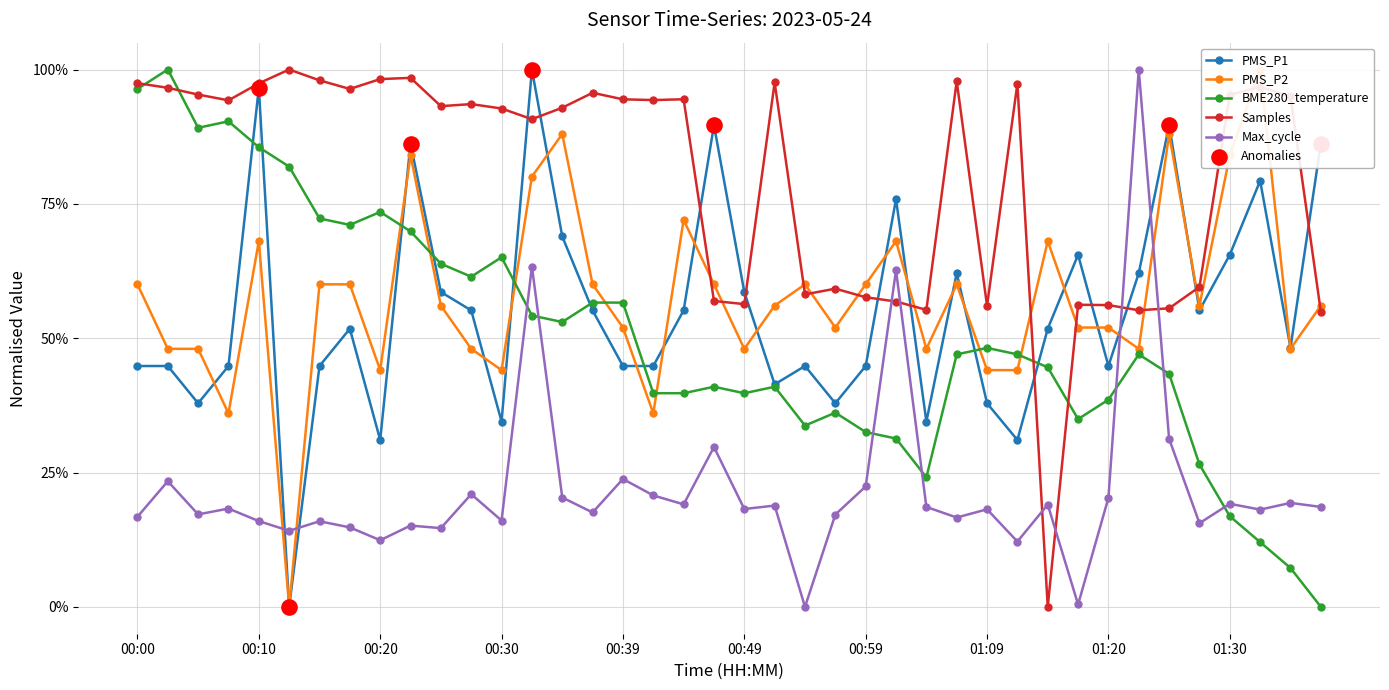

Is the value of Max_cycle at 01:04 greater than the value of PMS_P1 at 00:30?

No